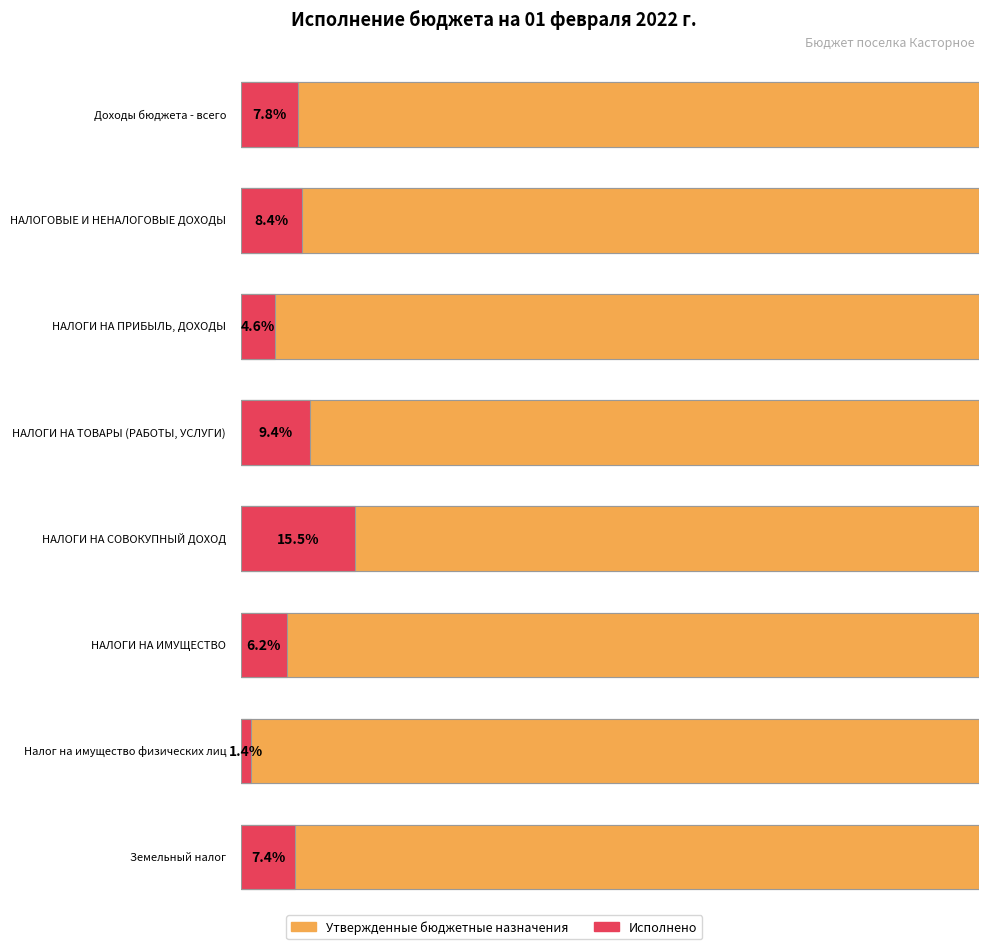

Rank the series by their maximum value, from lowest to highest.

Исполнено, Утвержденные бюджетные назначения